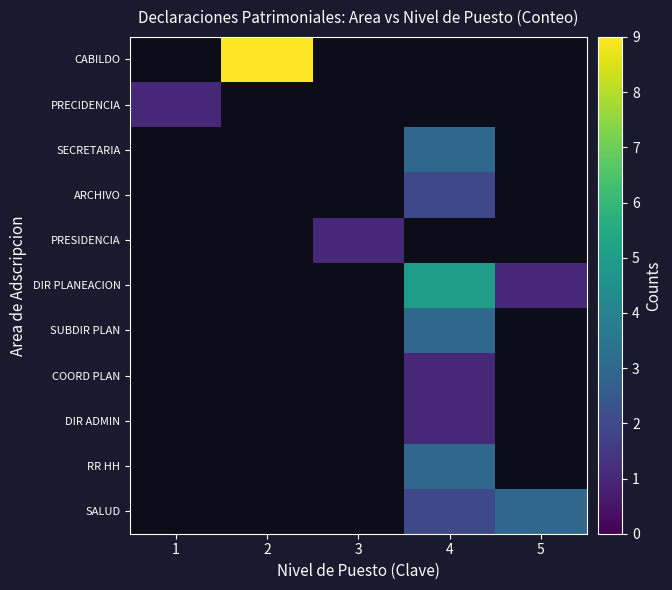

How many positive values does the PRESIDENCIA series have?

1